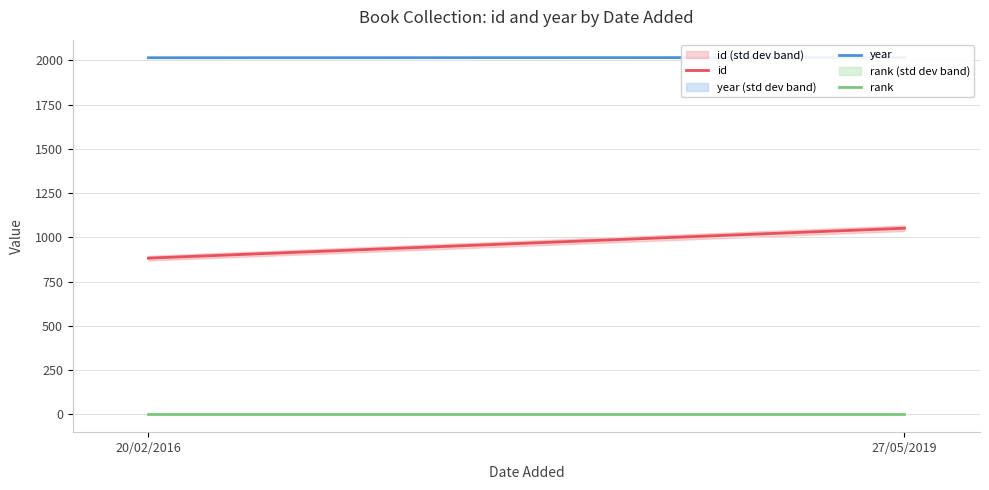

What is the maximum value shown in the chart?

2016